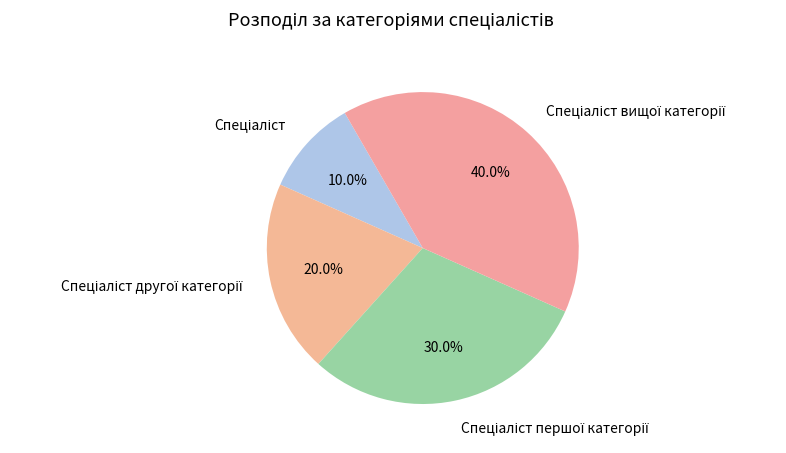

To the nearest percent, what is the average slice percentage?

25%